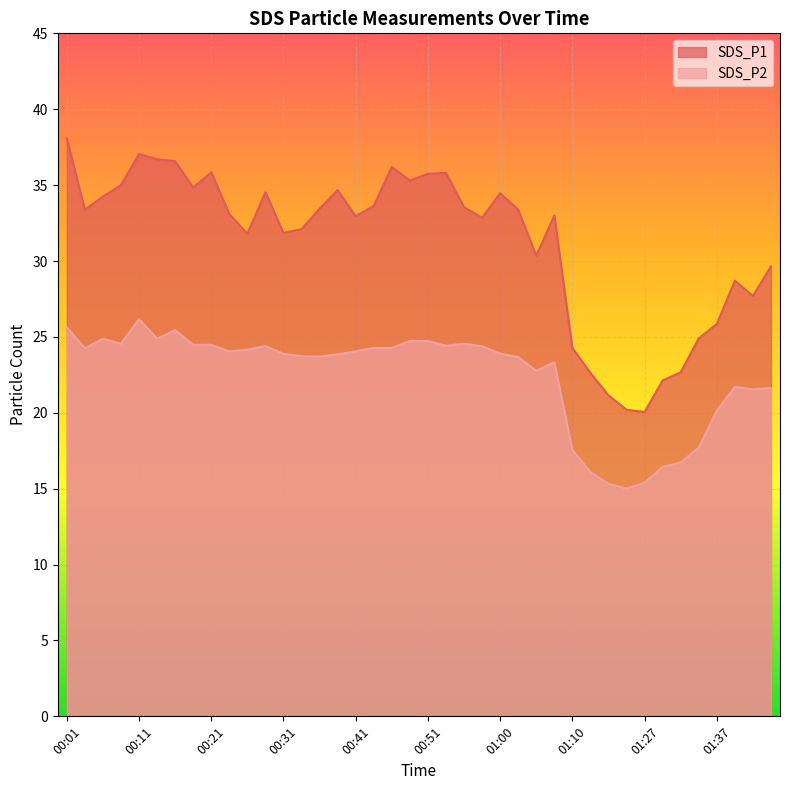

How many interior local peaks does the SDS_P1 series have?

9